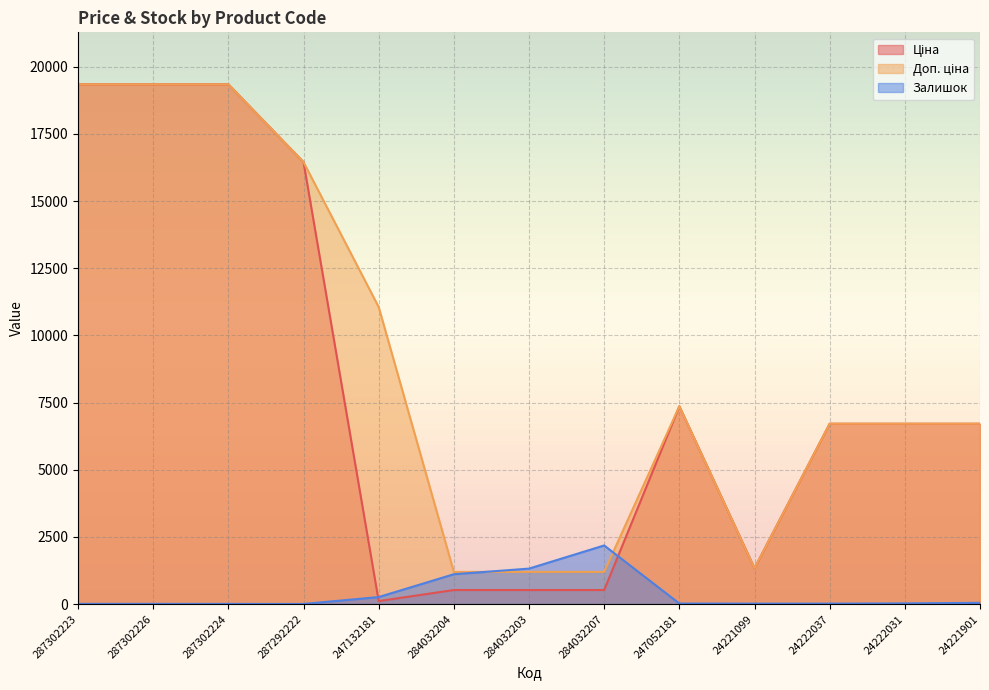

What is the difference between the maximum and second lowest values in the Доп. ціна series?

18146.1